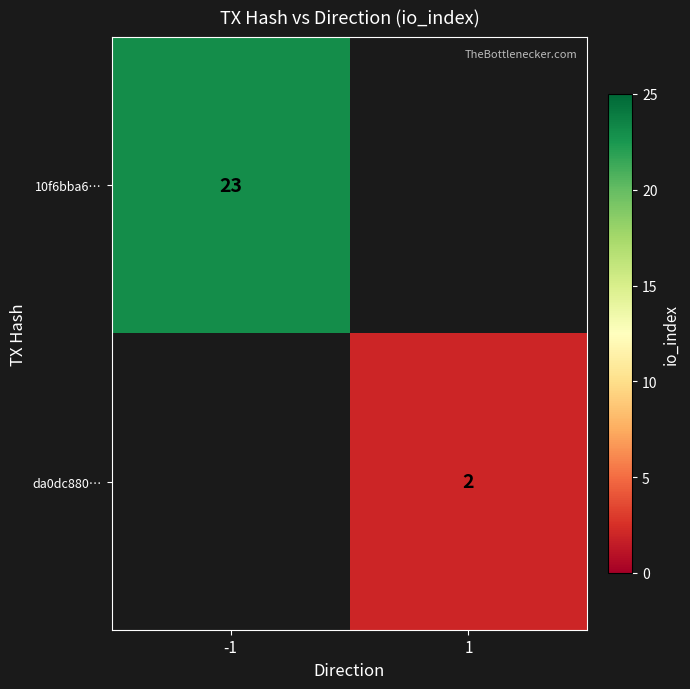

The value of da0dc880… at 1 is 2. True or false?

True